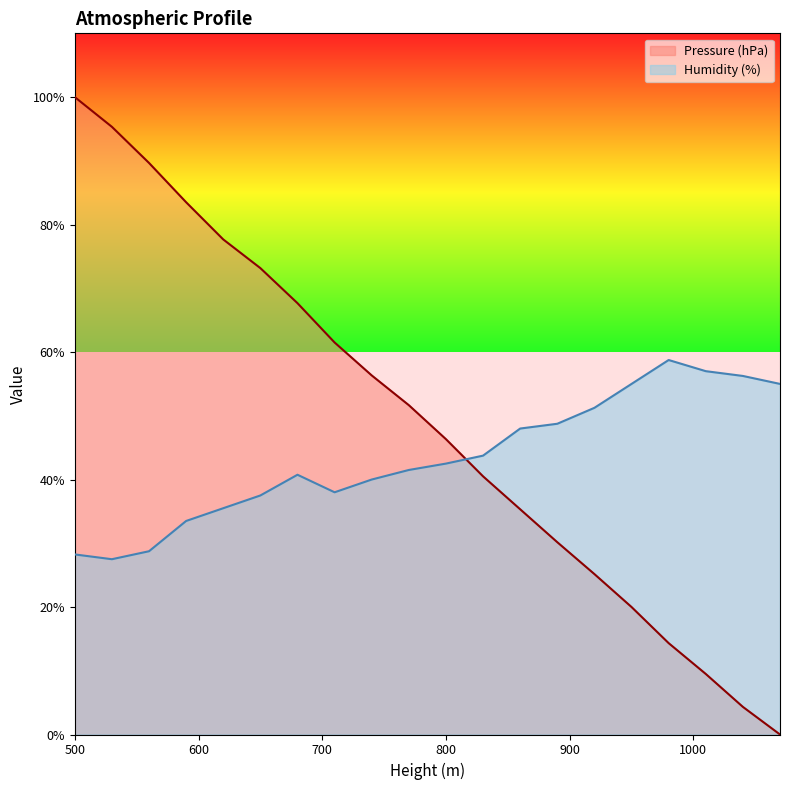

Between which two adjacent categories do Humidity (%) and Pressure (hPa) first intersect?

800 and 830